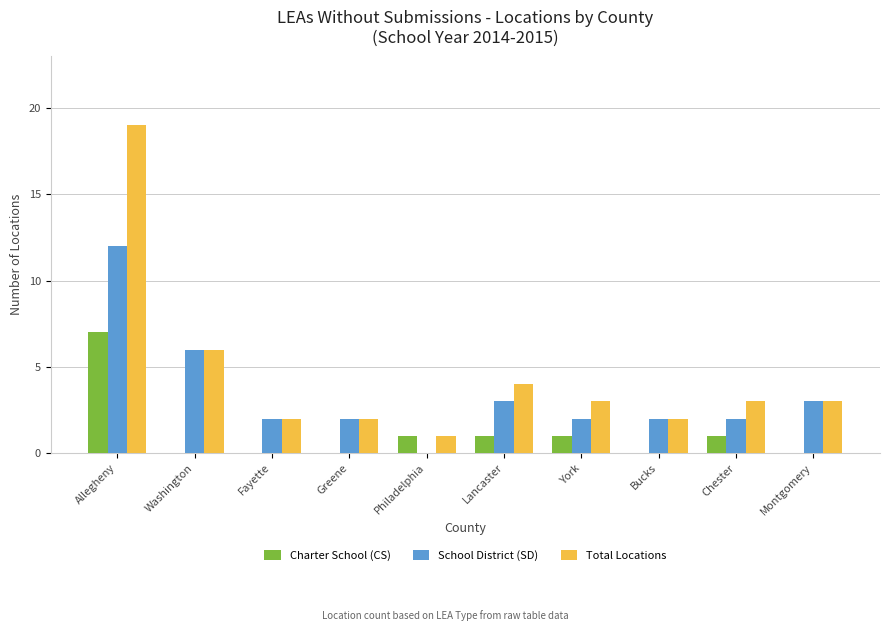

What is the sum of all Total Locations values?

45